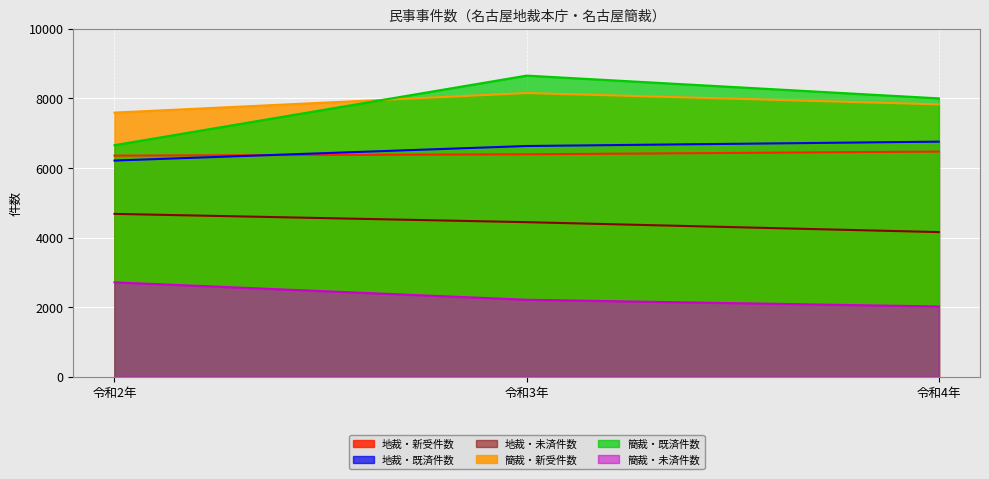

Is it true that 簡裁・新受件数 equals 7589 at 令和2年?

True